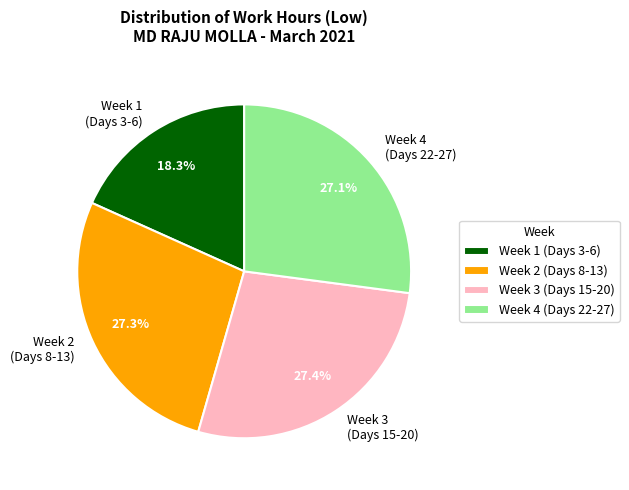

Does Week 2 (Days 8-13) represent more than half of the total?

No